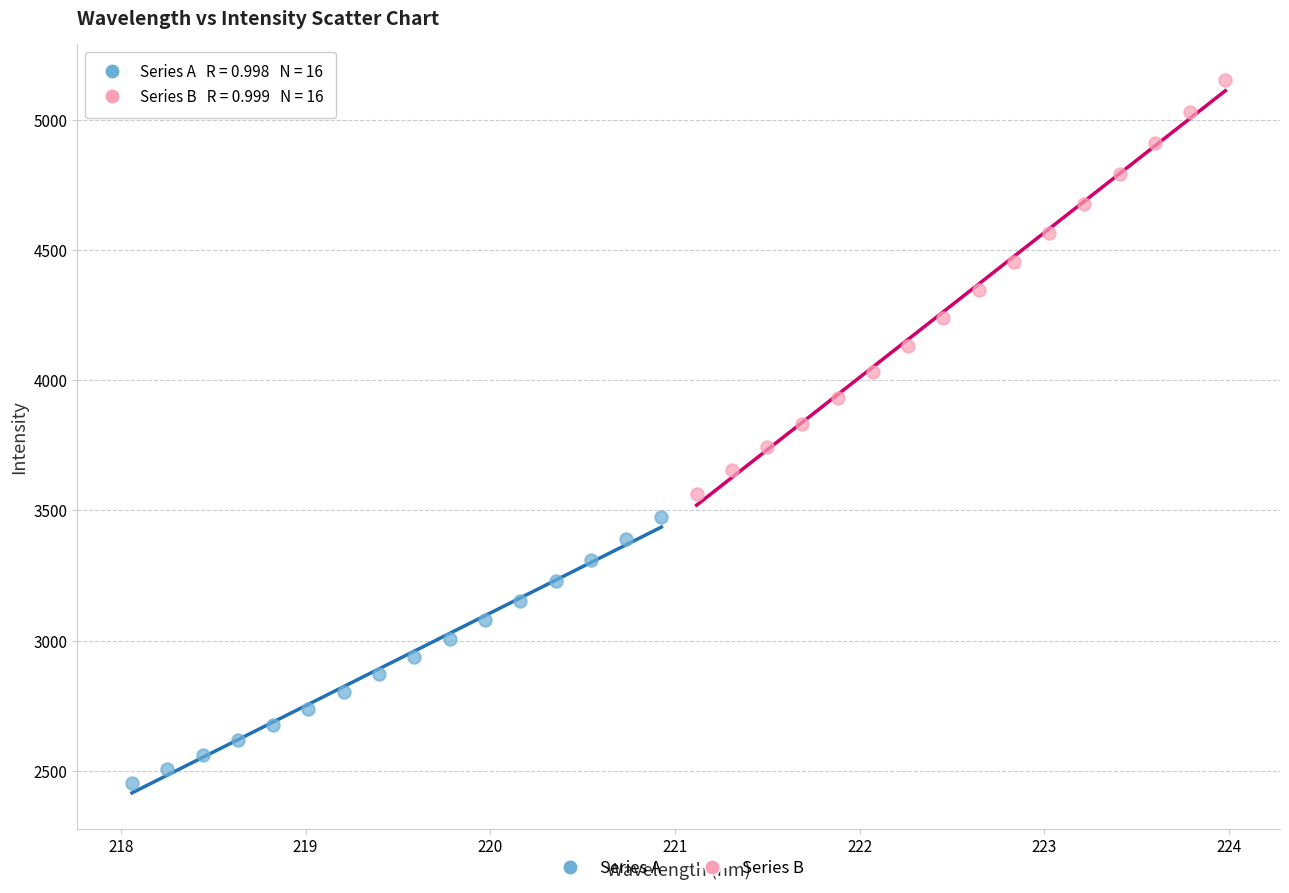

Which series contains the highest Y value?

Series B